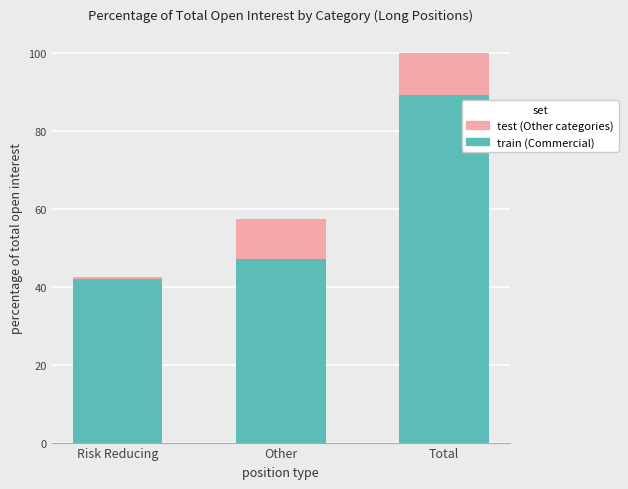

At which category is the sum across all series the highest?

Total